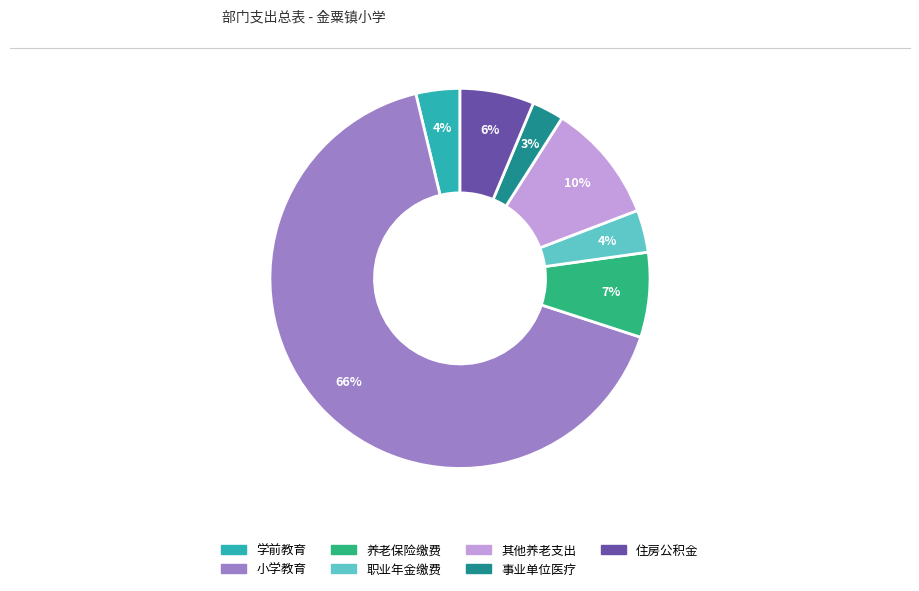

Is there any slice that represents more than half of the pie?

Yes